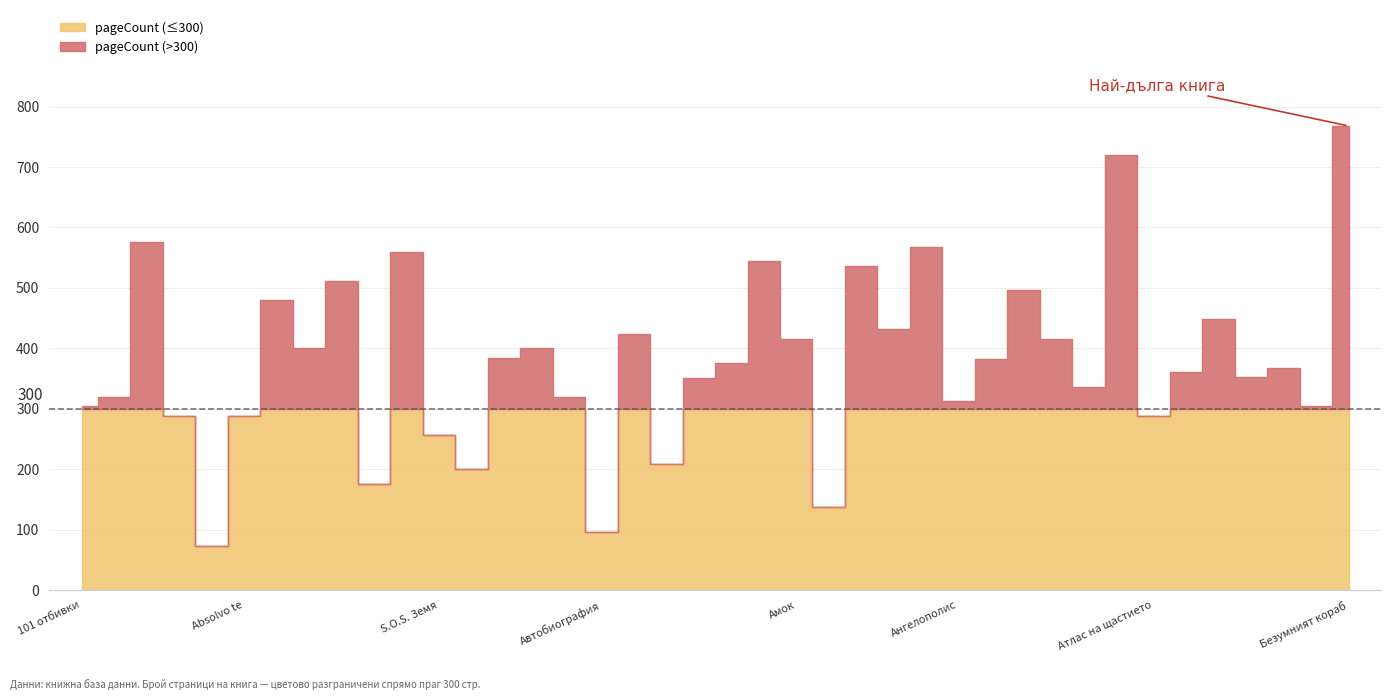

What is the label of the 28th point from the left?

Ангелополис